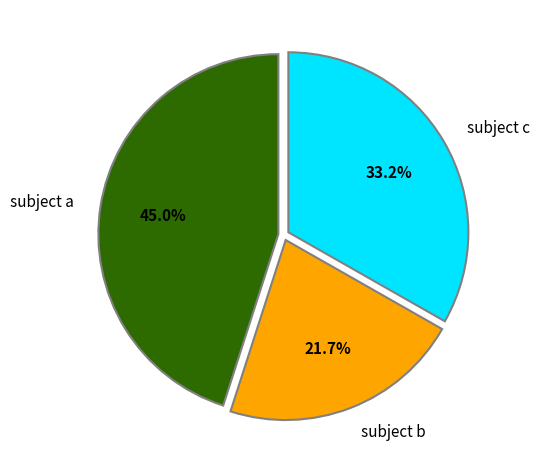

How many segments does this pie chart have?

3